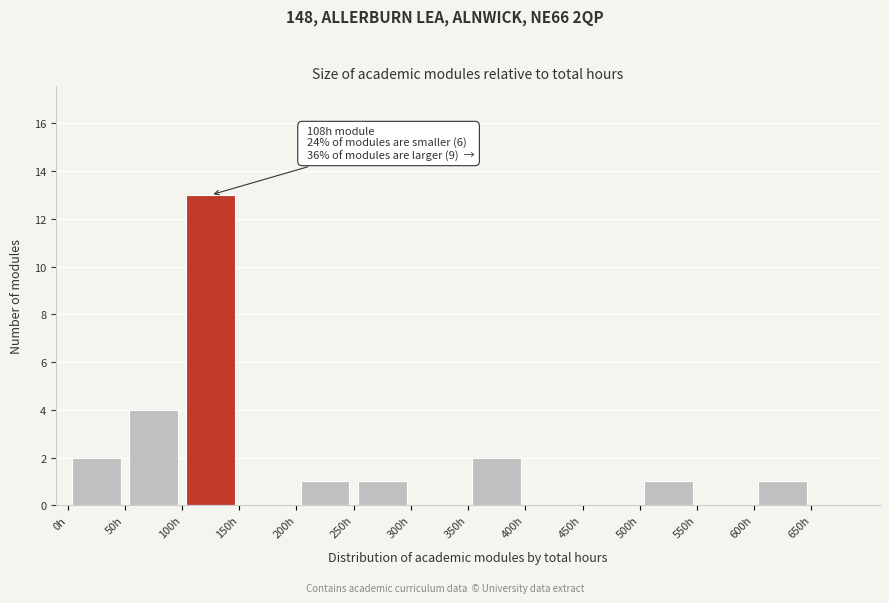

Over which range of the x-axis is the bar tallest?

100 to 150